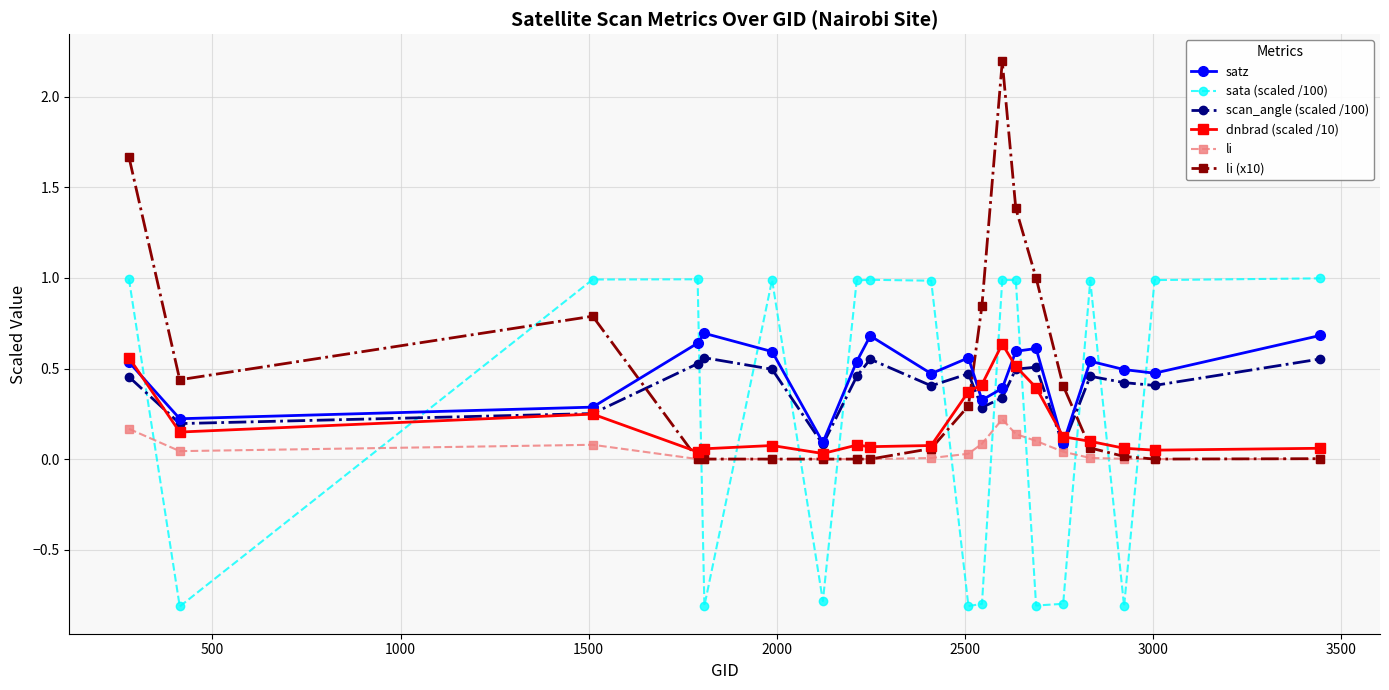

How many times do satz and sata (scaled /100) cross each other?

12